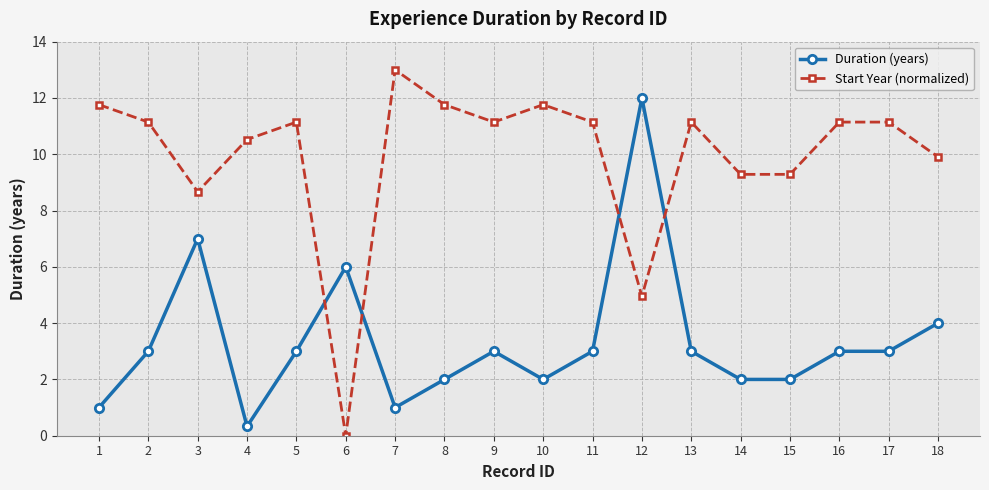

The Duration (years) series shows 2.0 at 15. True or false?

True